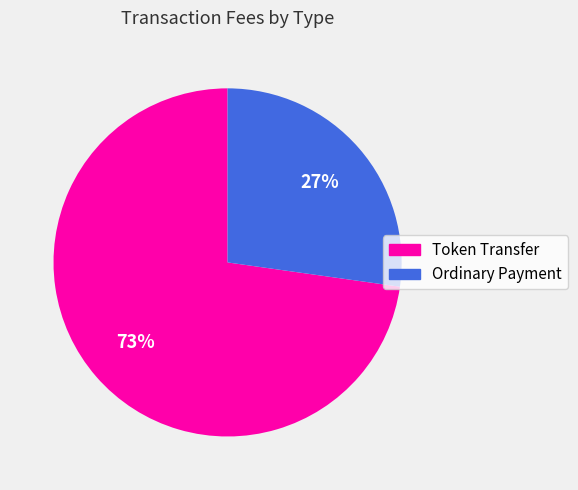

To the nearest percent, what is the average slice percentage?

50%